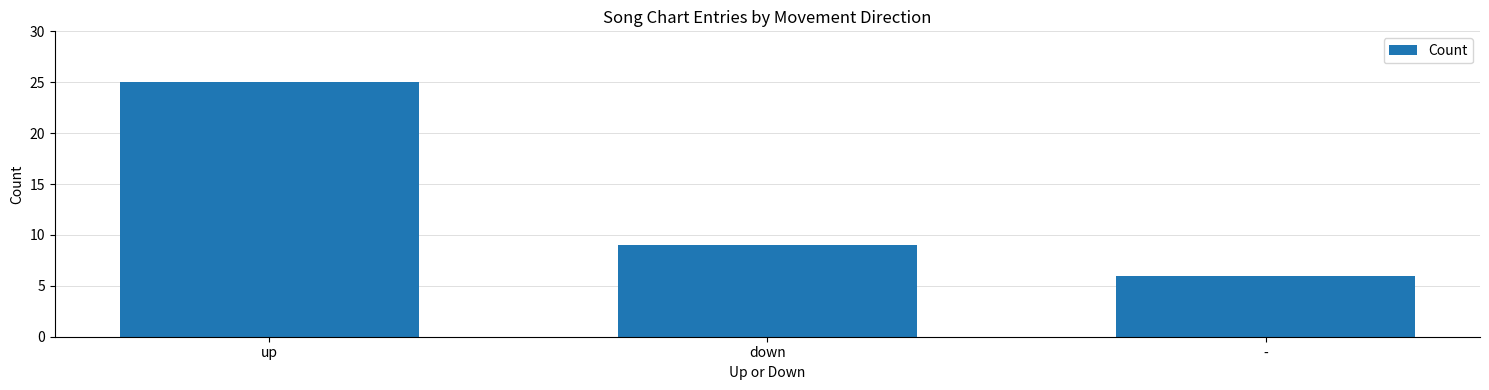

What position from the left is -?

3